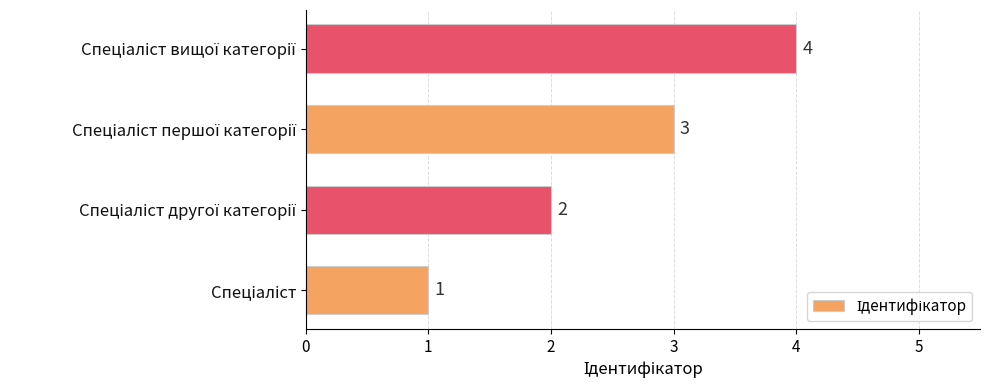

How many values are below 3?

2